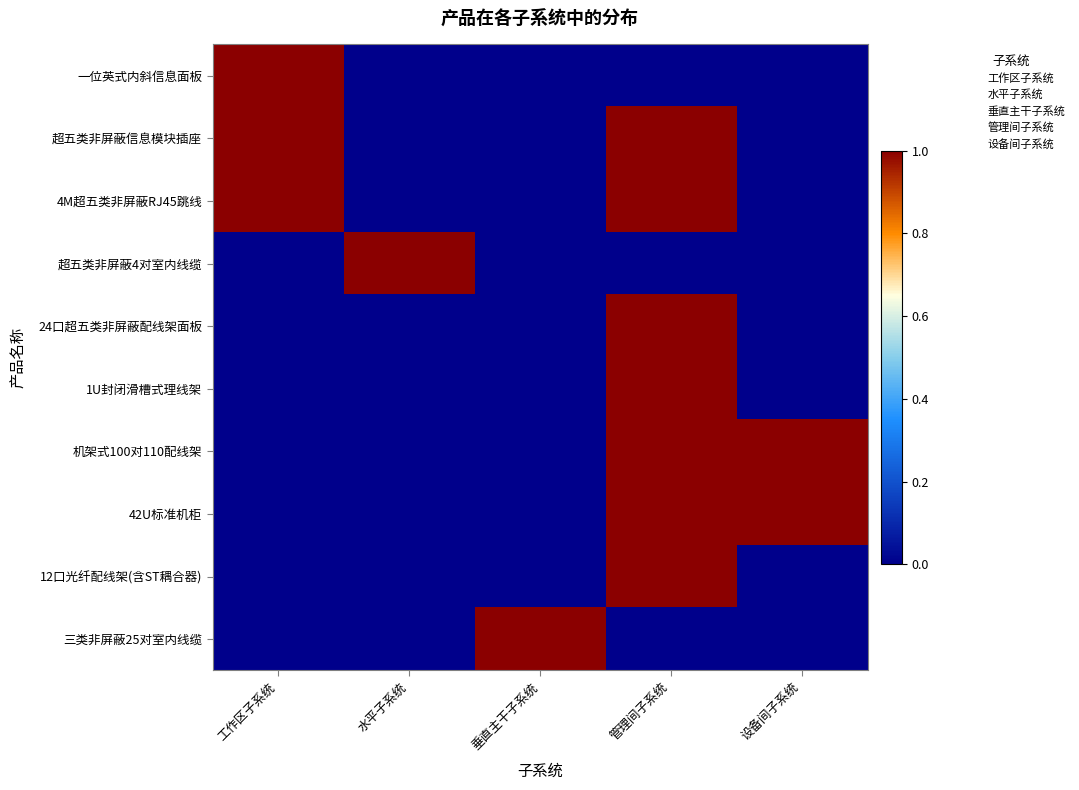

At how many categories does at least one series exceed 0?

5